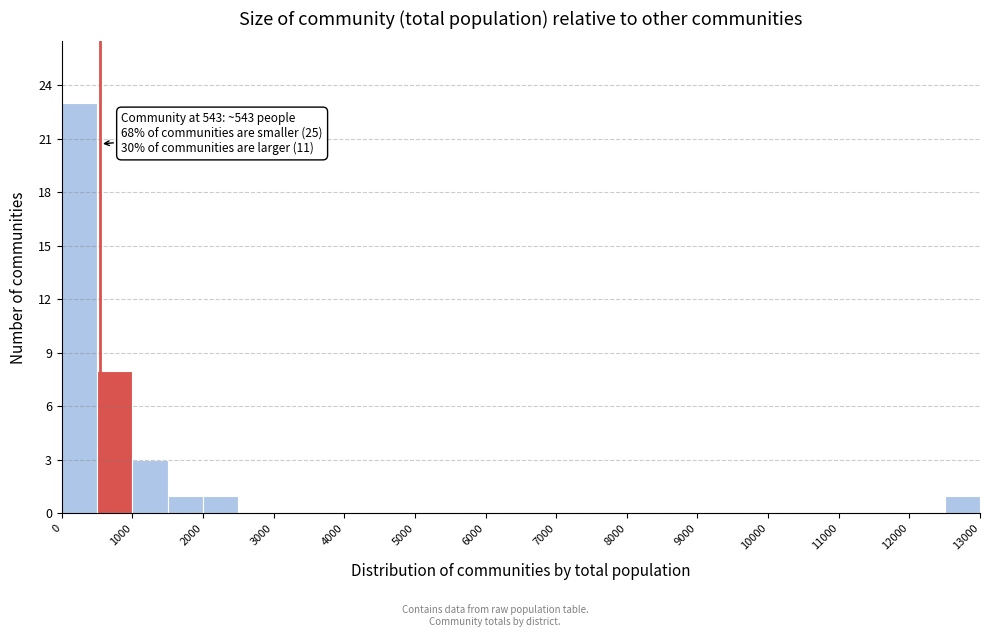

Over which range of the x-axis is the bar tallest?

0 to 500